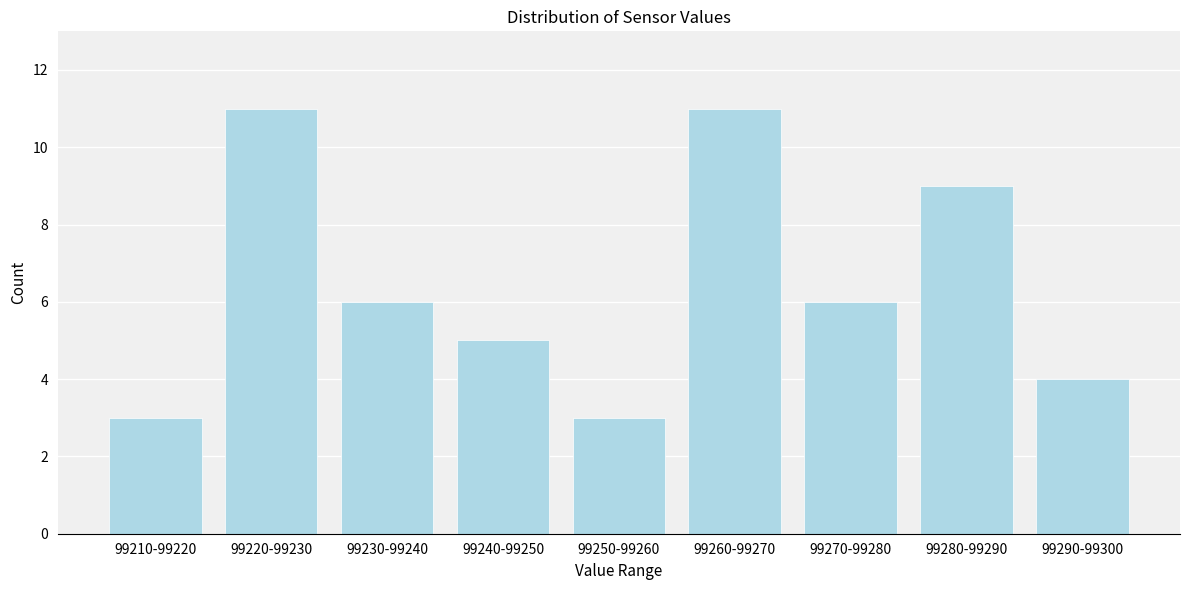

Reading right to left, what are all the values shown in this chart?

99290-99300=4	99280-99290=9	99270-99280=6	99260-99270=11	99250-99260=3	99240-99250=5	99230-99240=6	99220-99230=11	99210-99220=3